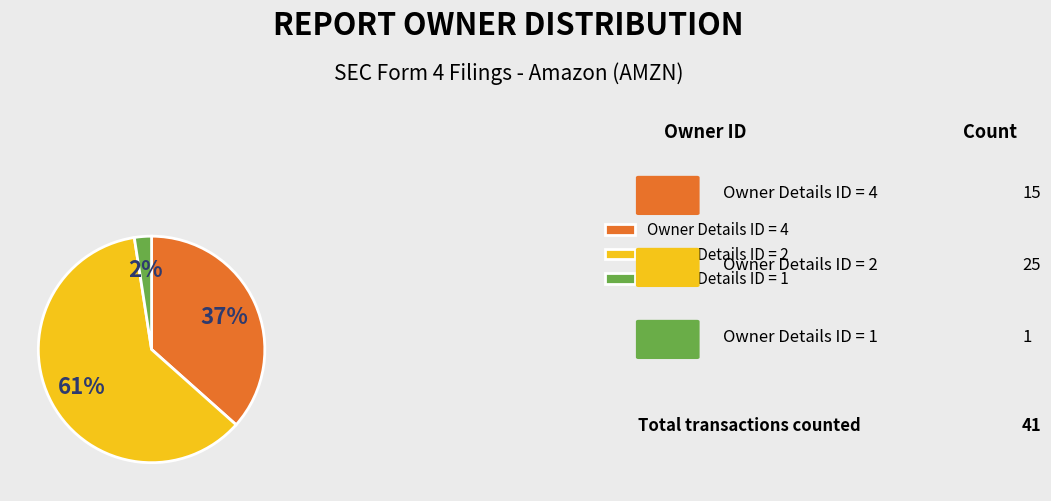

Which category has the biggest portion of the pie?

Owner Details ID = 2